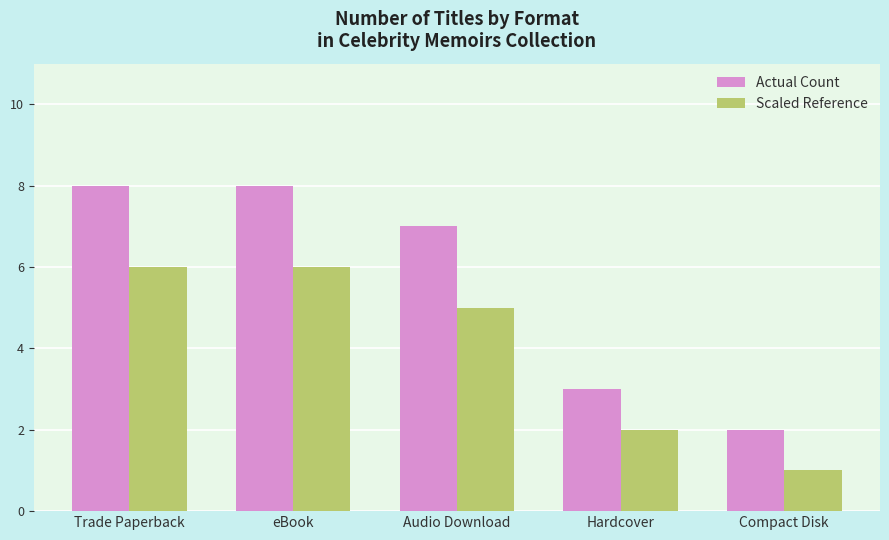

Rank the series by their maximum value, from lowest to highest.

Scaled Reference, Actual Count